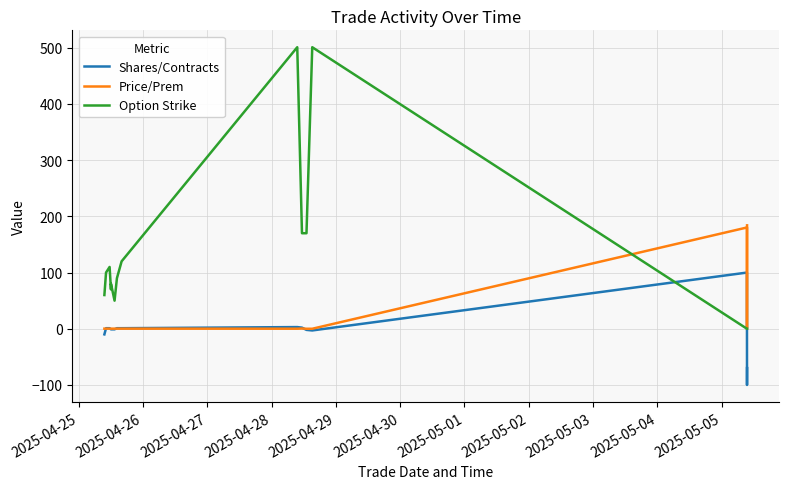

Is this an area chart (filled region under the line)?

No